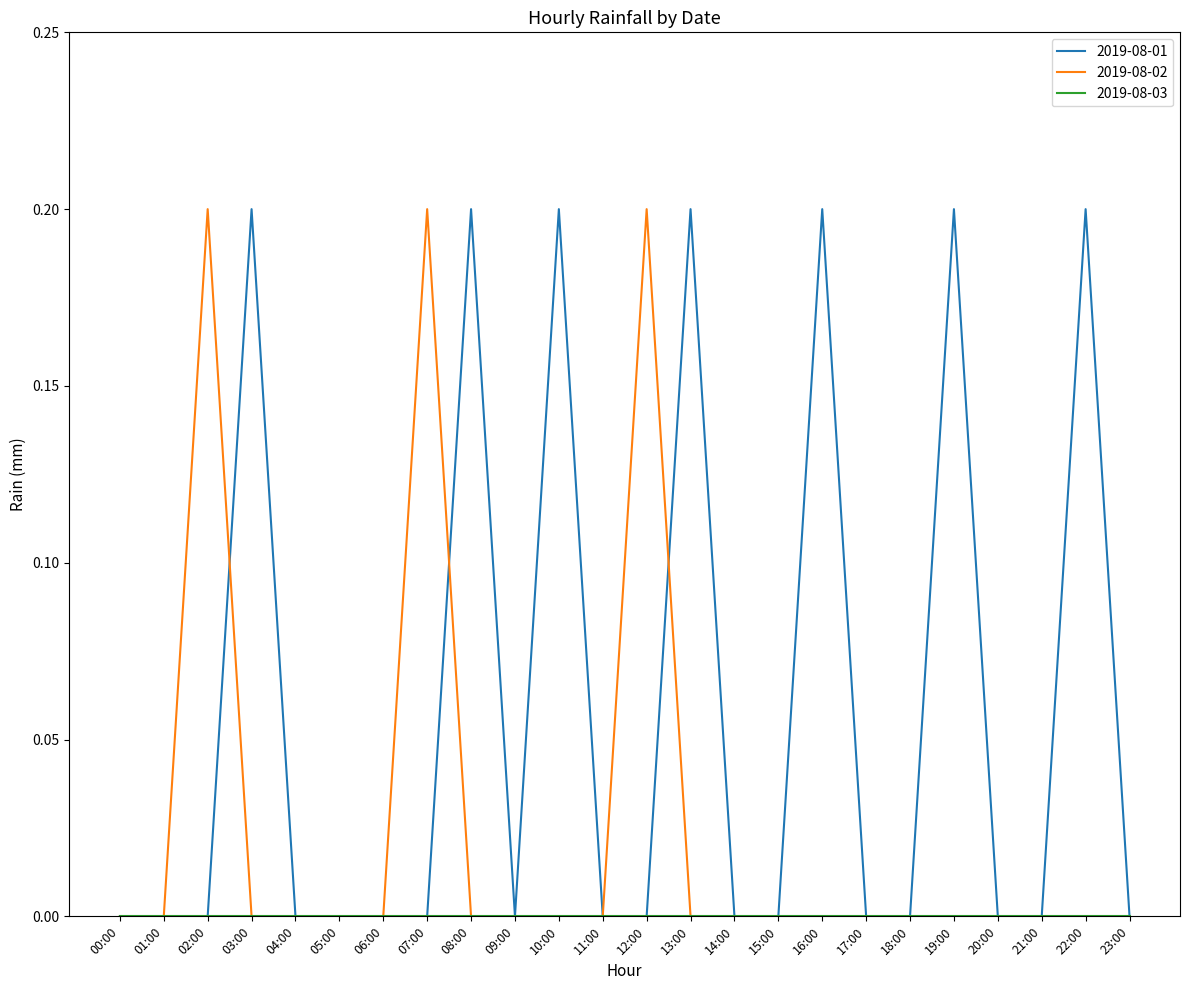

Between 22:00 and 23:00, which series saw the biggest shift?

2019-08-01